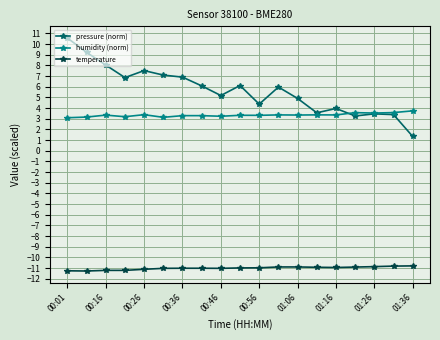

Which series has the largest total across all categories?

pressure (norm)